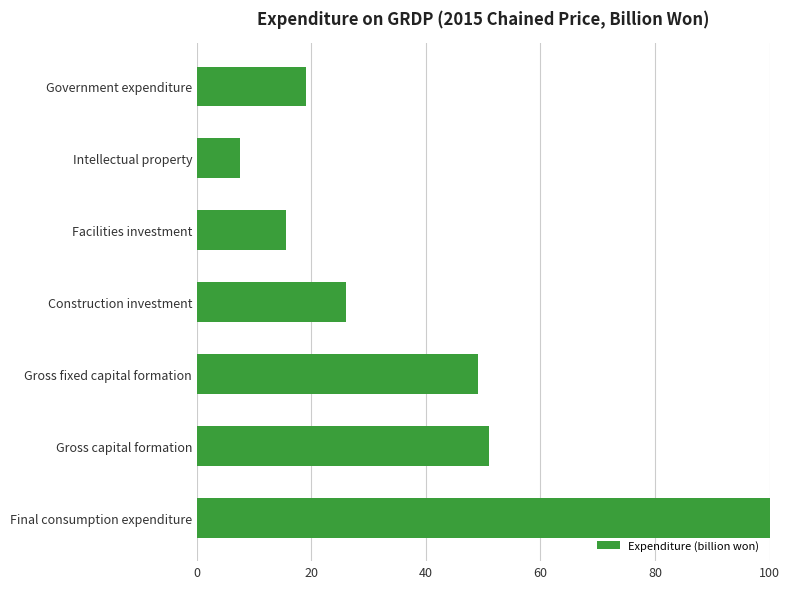

How many data points are less than 26?

3